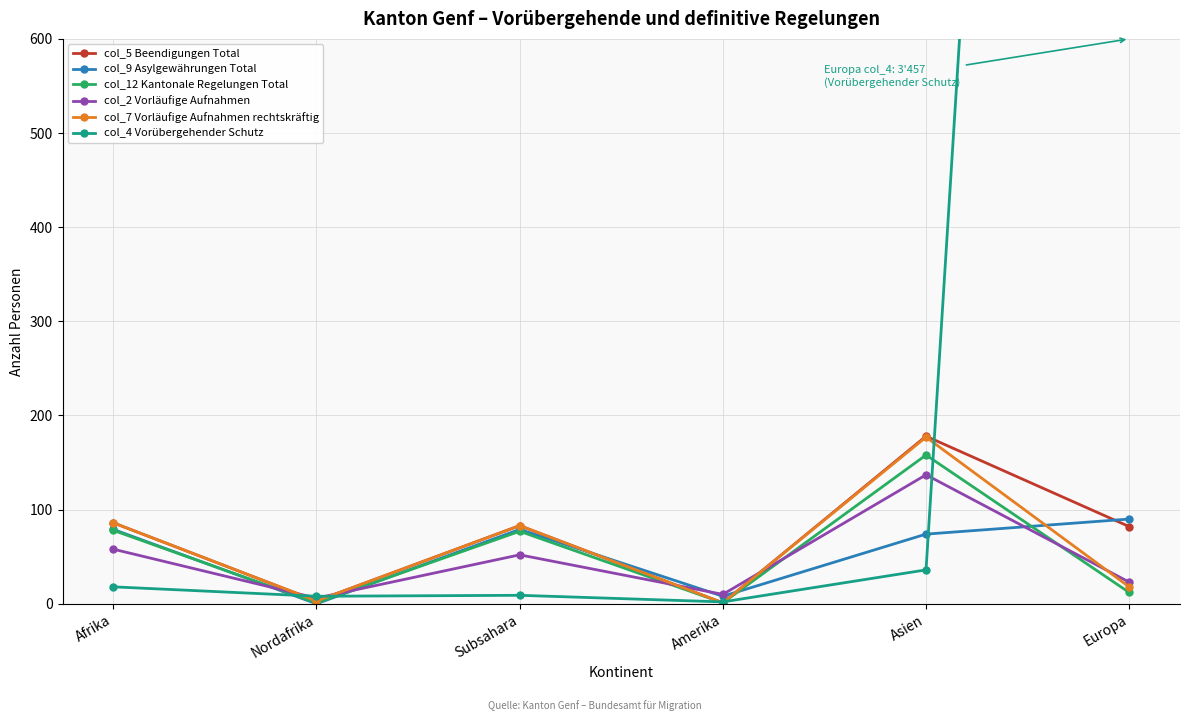

At which category does col_7 Vorläufige Aufnahmen rechtskräftig reach its first local peak?

Subsahara